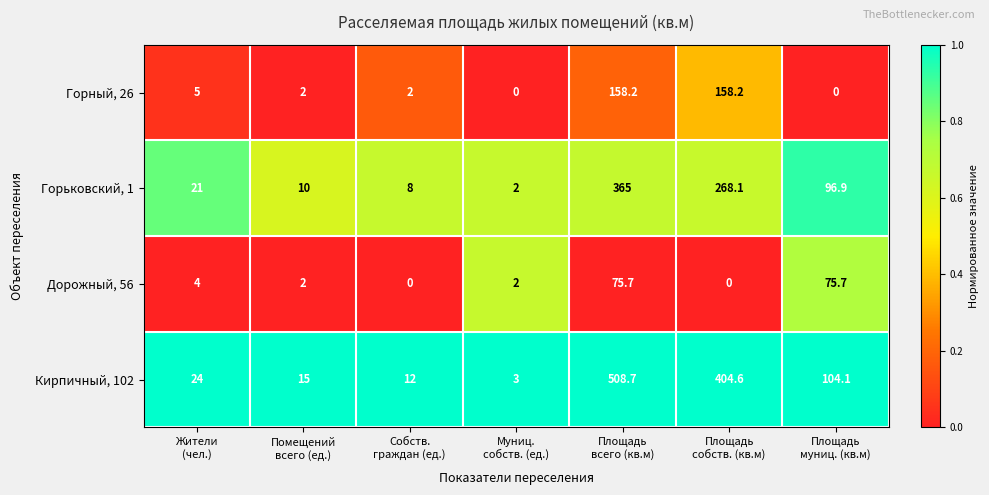

What is the difference between the highest and lowest values at Площадь
муниц. (кв.м)?

104.1